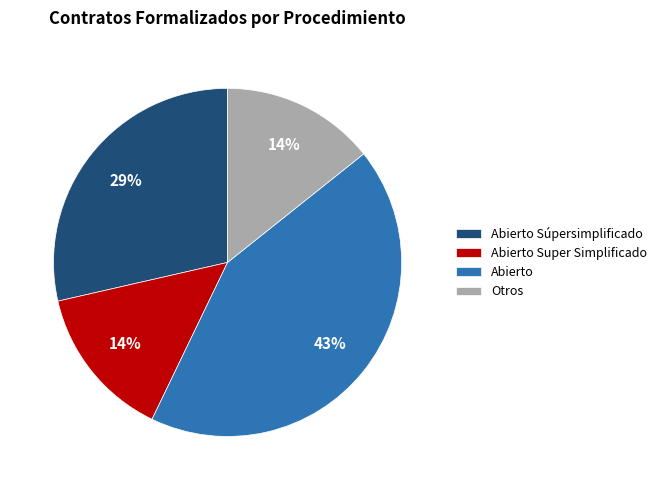

How many segments does this pie chart have?

4